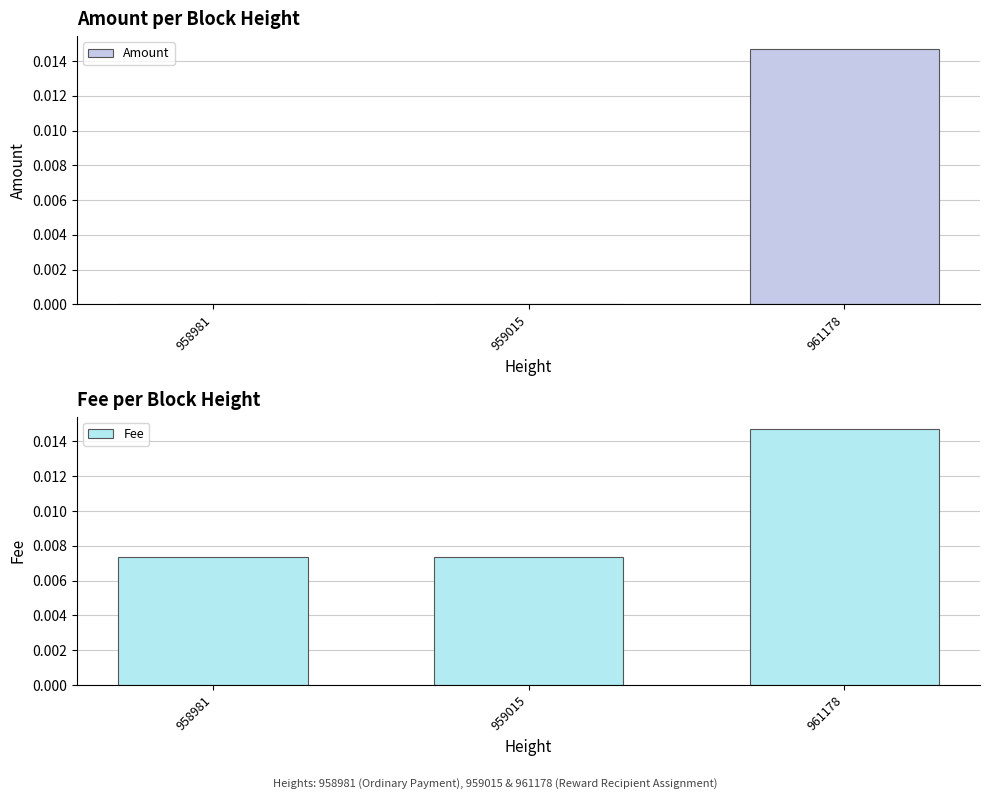

What are all the series names shown in the legend?

Amount, Fee